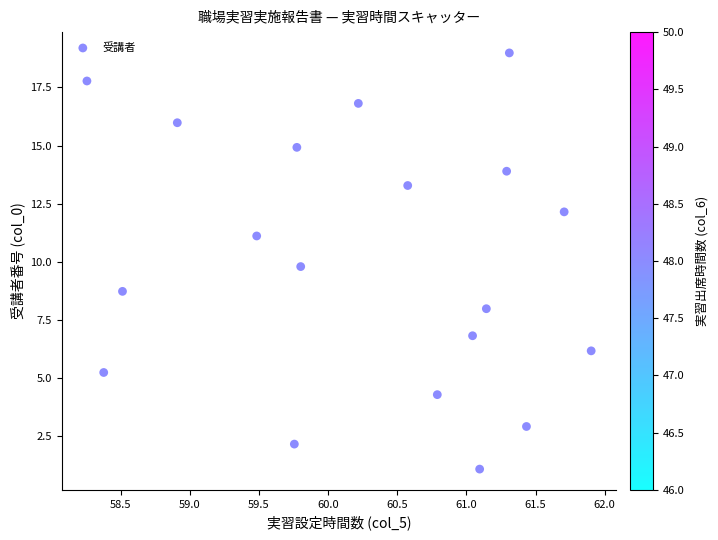

What is the range of X values (max minus min)?

3.6